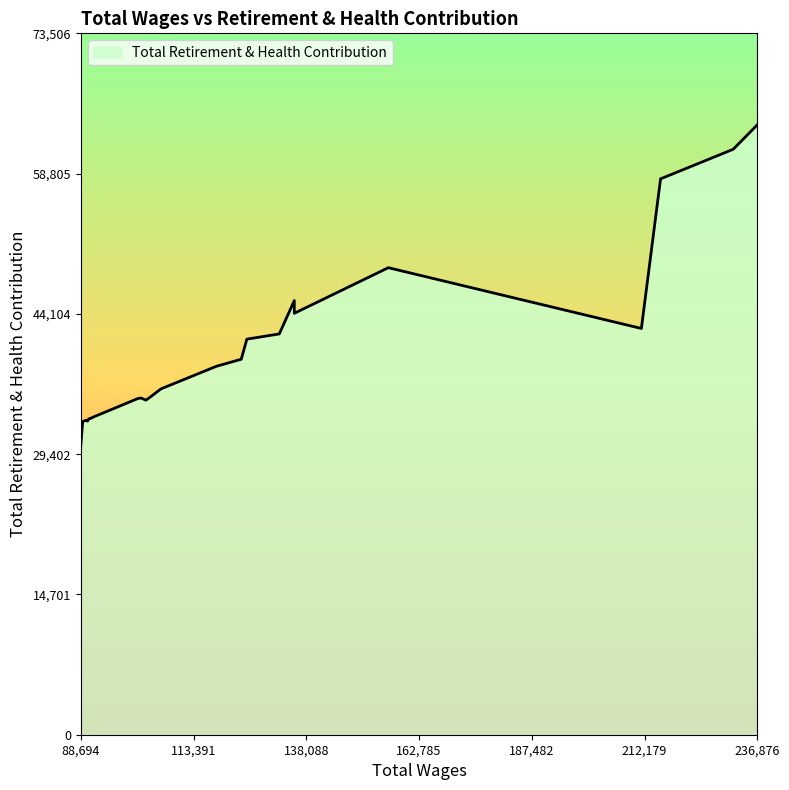

Is it true that the value at 101882 is 35289?

True